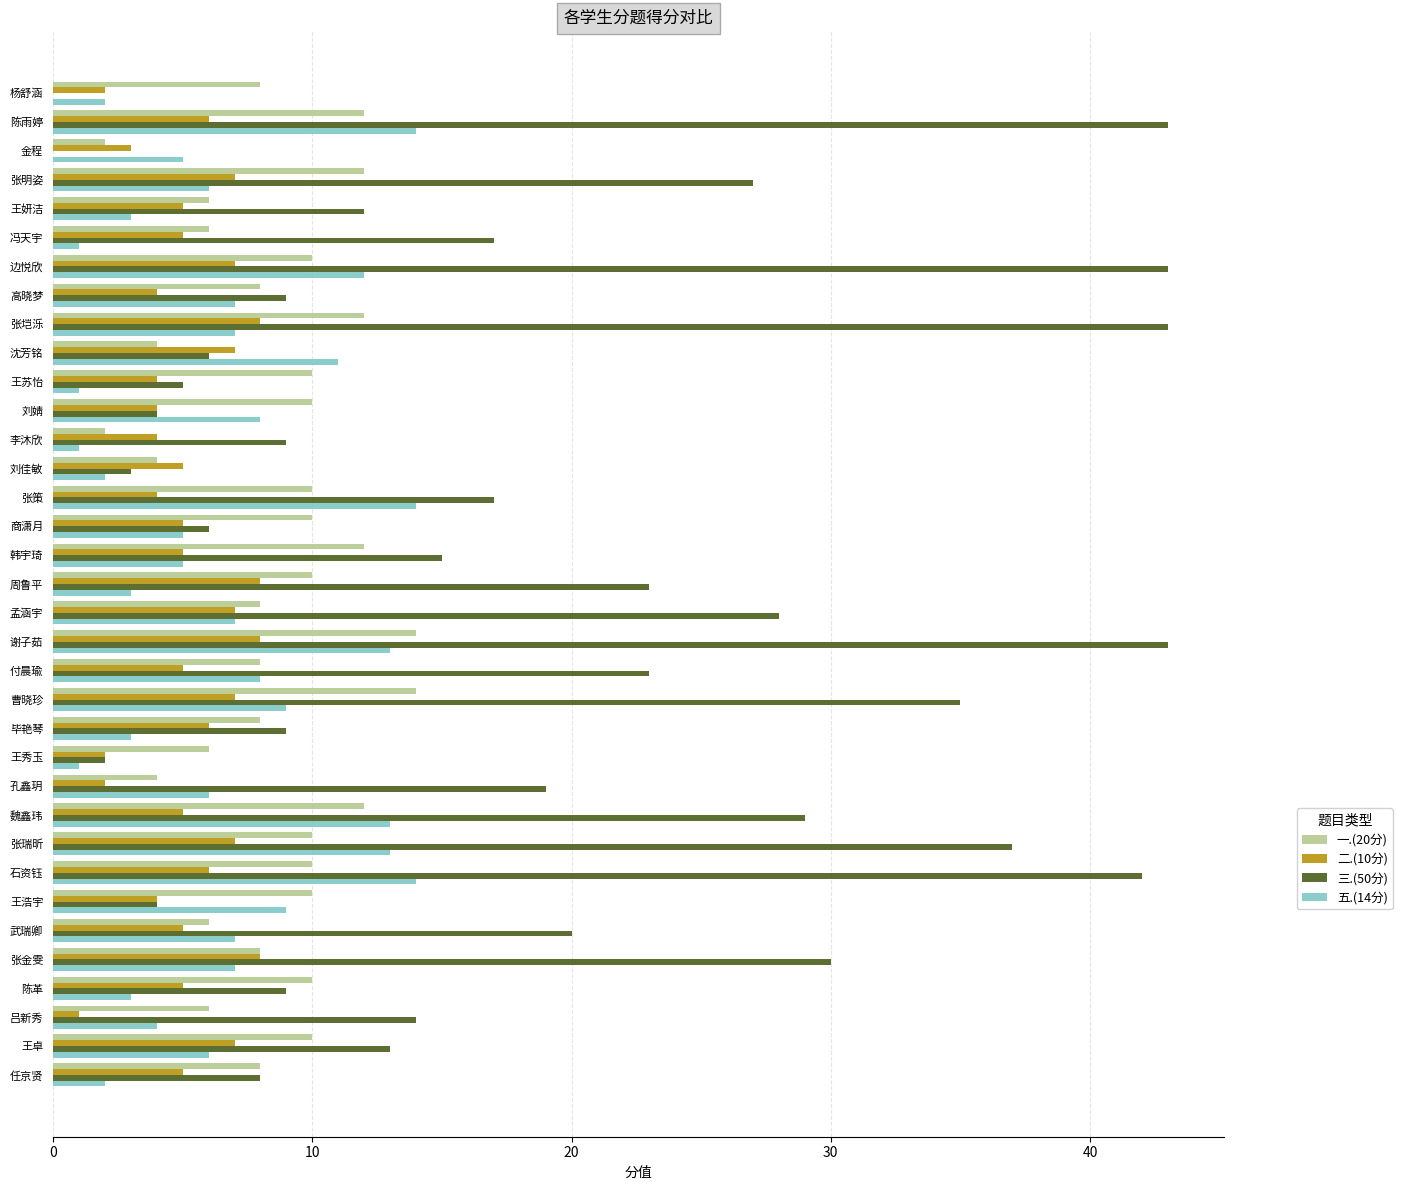

How many data points does each series have?

35